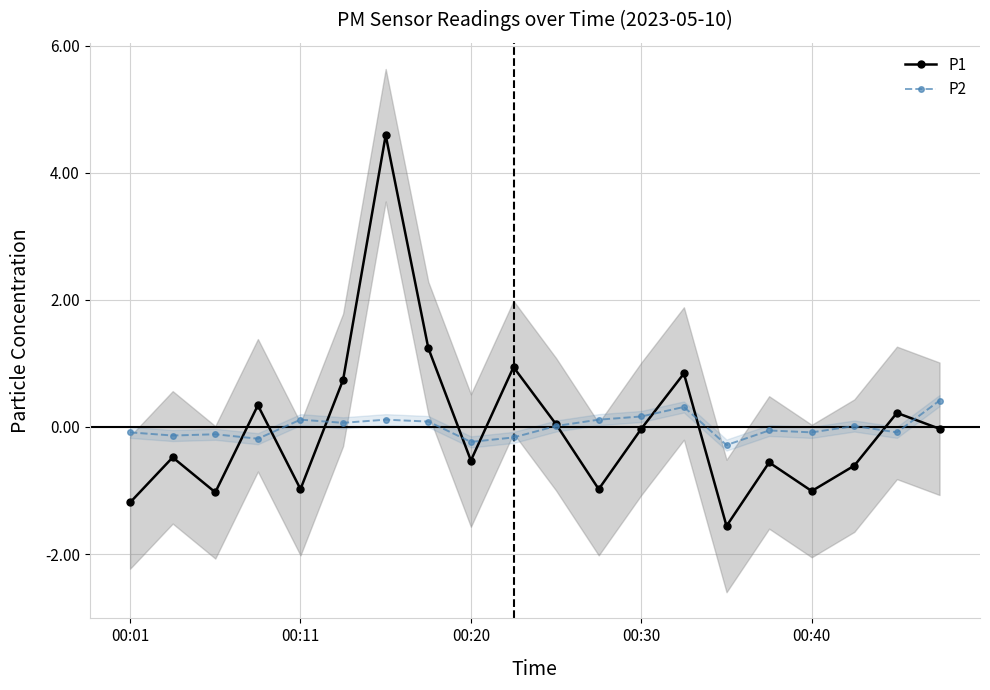

Is it true that P1 equals -0.0 at 00:30?

True